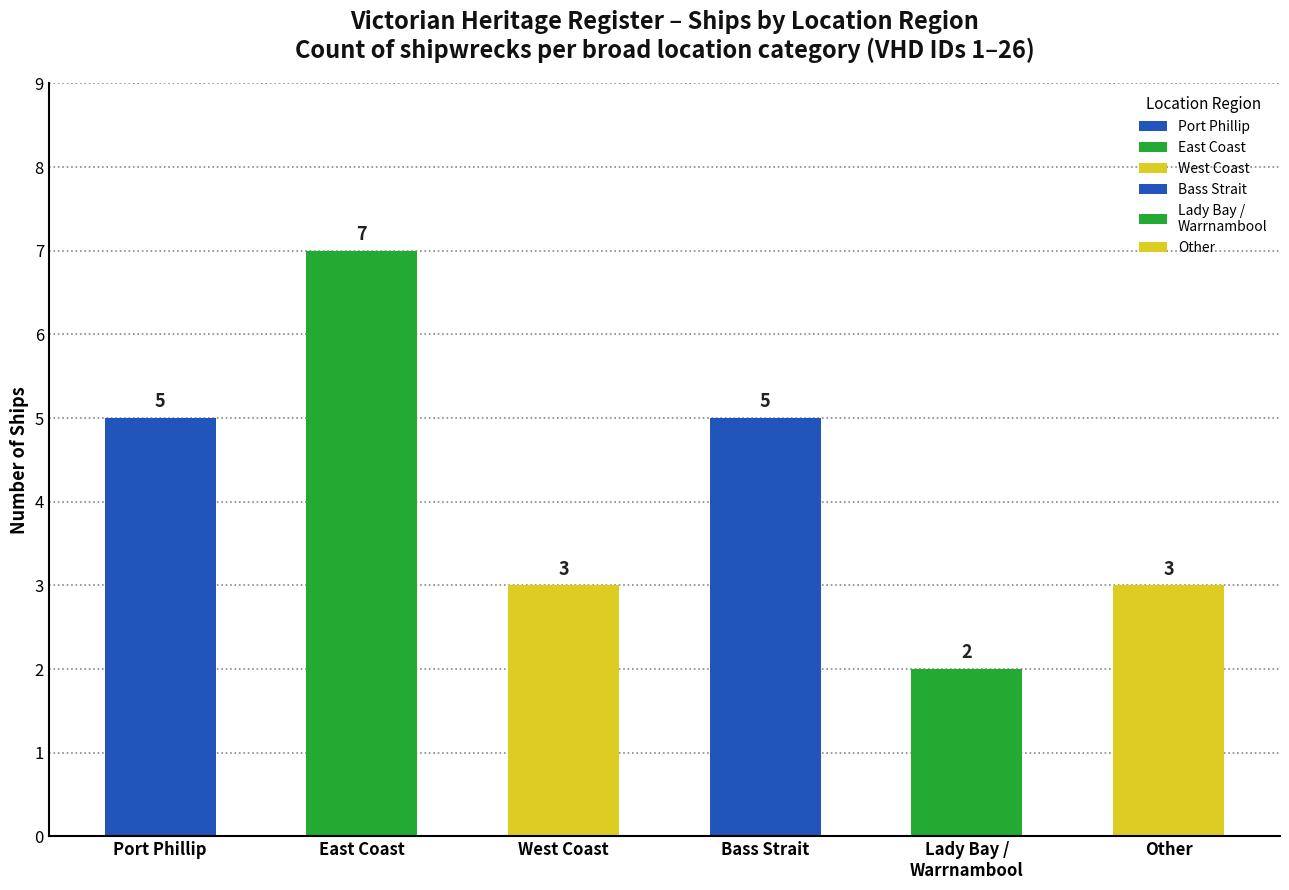

How many series are shown in this chart?

1